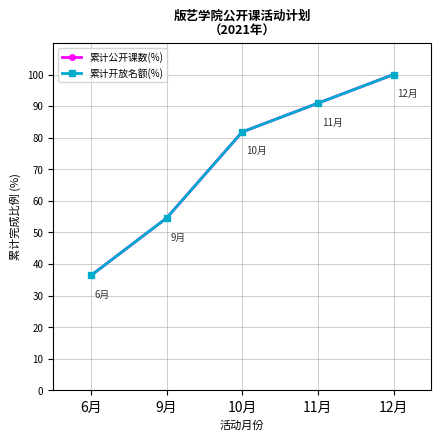

Which series has the largest total across all categories?

累计公开课数(%)